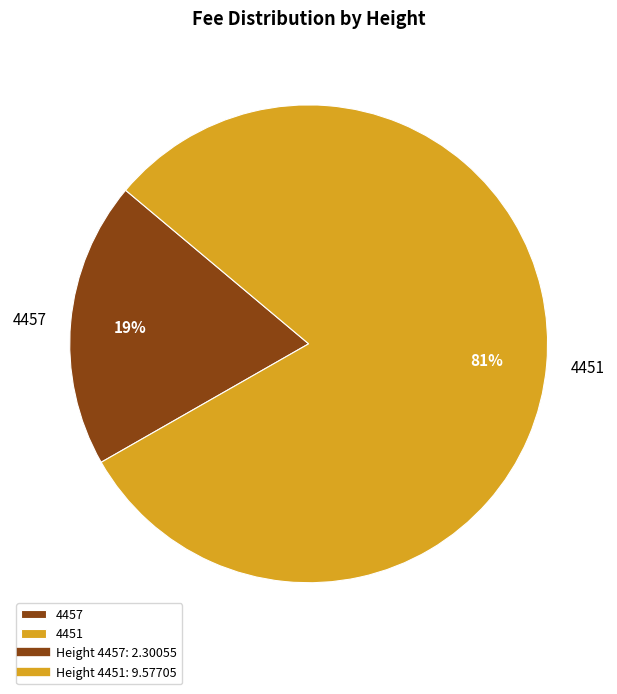

Count the number of slices in the pie.

2